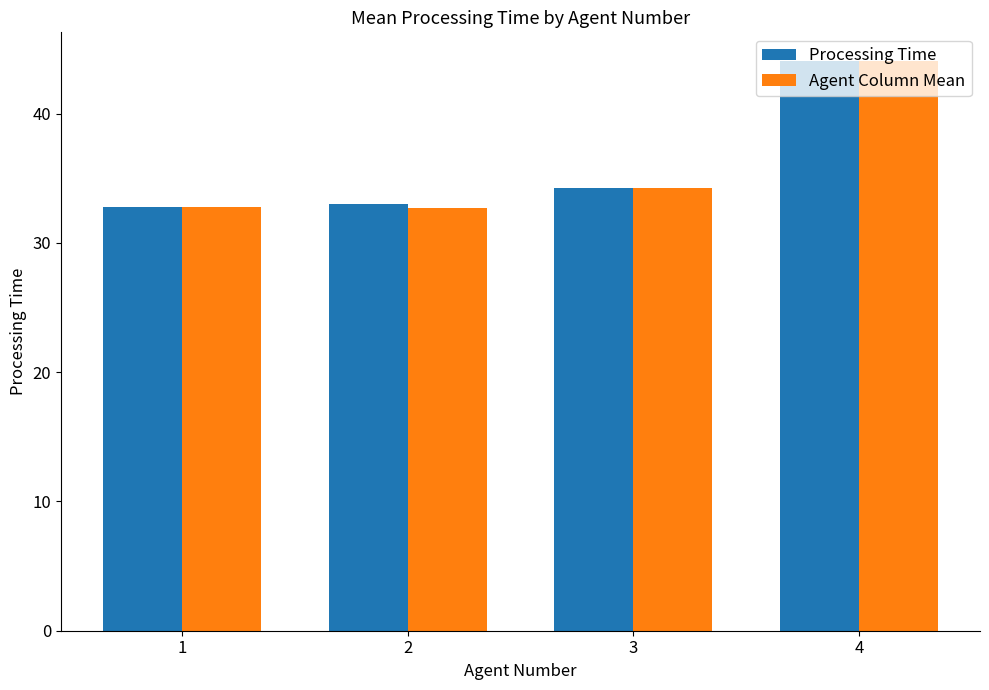

How many values in the Agent Column Mean series are below 34?

2